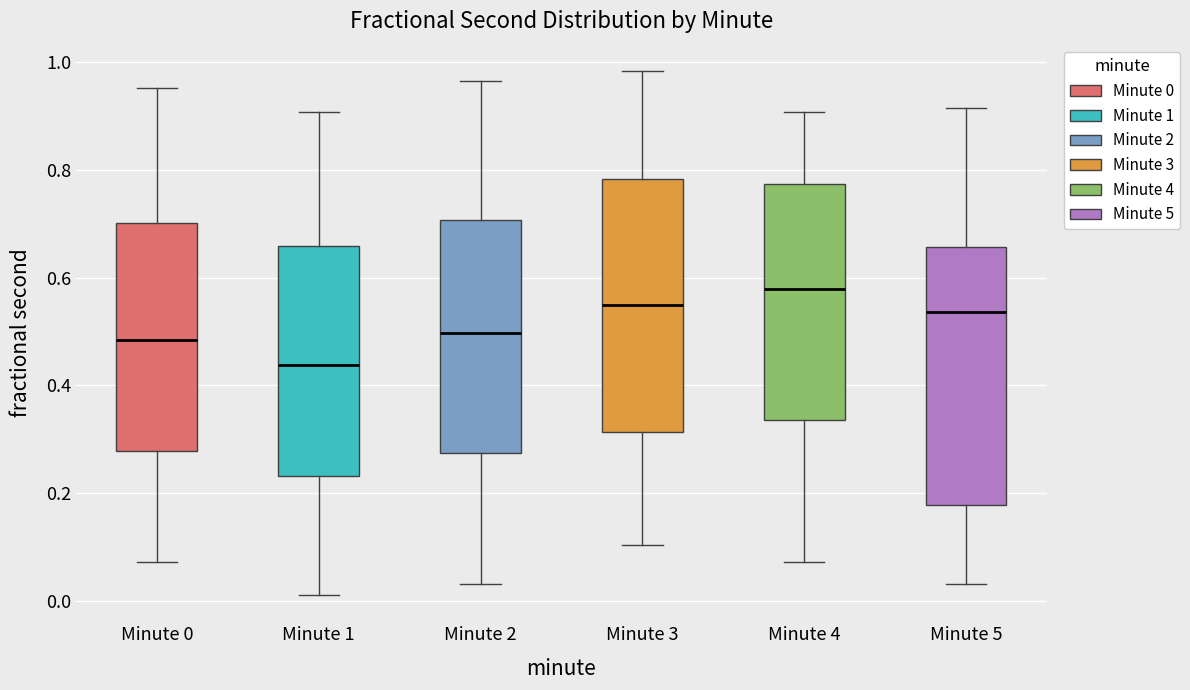

Reading left to right, transcribe this box plot: for each box, give where its median line is, the range the box spans, and where its two whiskers end, as read against the y-axis. The values are not printed on the chart, so give them approximately, as read against the axis.

Minute 0: median 0.48, box 0.28 to 0.70, whiskers 0.08 to 0.96
Minute 1: median 0.44, box 0.24 to 0.66, whiskers 0.02 to 0.90
Minute 2: median 0.50, box 0.28 to 0.70, whiskers 0.04 to 0.96
Minute 3: median 0.54, box 0.32 to 0.78, whiskers 0.10 to 0.98
Minute 4: median 0.58, box 0.34 to 0.78, whiskers 0.08 to 0.90
Minute 5: median 0.54, box 0.18 to 0.66, whiskers 0.04 to 0.92